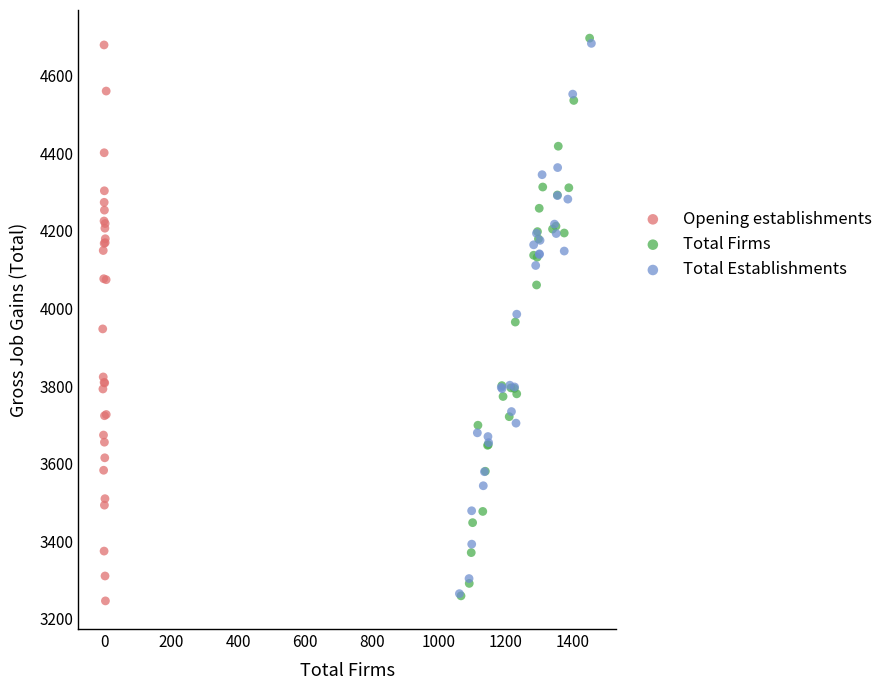

Which series reaches the minimum Y coordinate?

Opening establishments